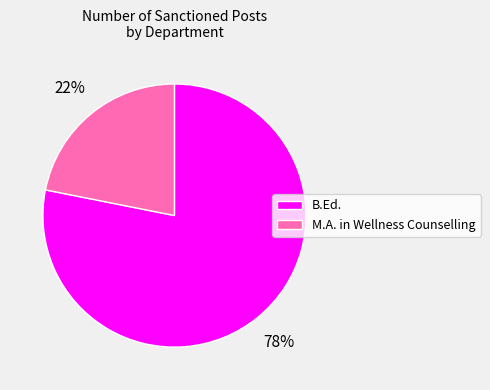

What percentage is the B.Ed. slice, to the nearest percent?

78%